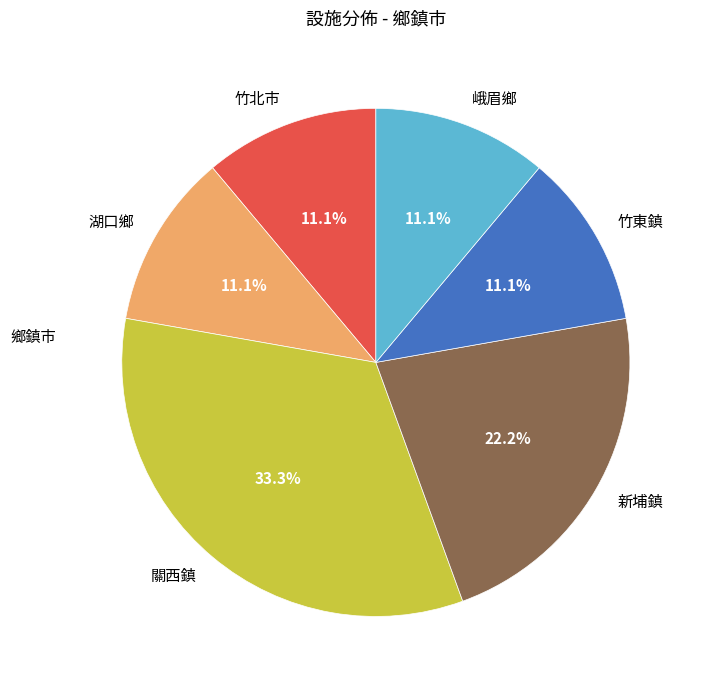

What portion of the pie excludes 新埔鎮?

77.8%